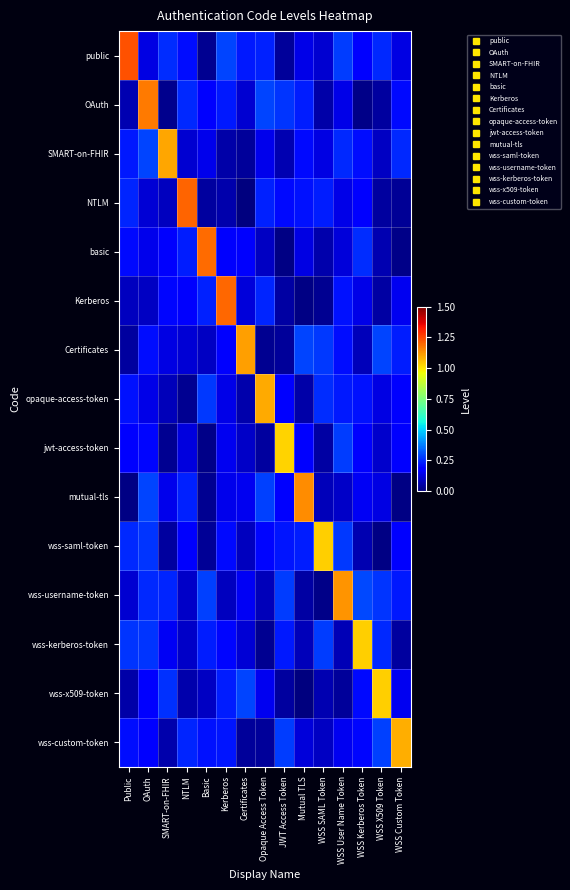

Reading left to right, list all the values displayed in this chart.

public: Public=1.2	OAuth=0.1	SMART-on-FHIR=0.3	NTLM=0.2	Basic=0.0	Kerberos=0.3	Certificates=0.2	Opaque Access Token=0.2	JWT Access Token=0.0	Mutual TLS=0.1	WSS SAML Token=0.1	WSS User Name Token=0.3	WSS Kerberos Token=0.2	WSS X509 Token=0.2	WSS Custom Token=0.1
OAuth: Public=0.1	OAuth=1.2	SMART-on-FHIR=0.0	NTLM=0.2	Basic=0.2	Kerberos=0.2	Certificates=0.1	Opaque Access Token=0.3	JWT Access Token=0.3	Mutual TLS=0.2	WSS SAML Token=0.1	WSS User Name Token=0.1	WSS Kerberos Token=0.0	WSS X509 Token=0.0	WSS Custom Token=0.2
SMART-on-FHIR: Public=0.2	OAuth=0.3	SMART-on-FHIR=1.1	NTLM=0.1	Basic=0.1	Kerberos=0.1	Certificates=0.0	Opaque Access Token=0.1	JWT Access Token=0.1	Mutual TLS=0.2	WSS SAML Token=0.1	WSS User Name Token=0.2	WSS Kerberos Token=0.2	WSS X509 Token=0.1	WSS Custom Token=0.2
NTLM: Public=0.2	OAuth=0.1	SMART-on-FHIR=0.1	NTLM=1.2	Basic=0.0	Kerberos=0.1	Certificates=0.0	Opaque Access Token=0.2	JWT Access Token=0.2	Mutual TLS=0.2	WSS SAML Token=0.2	WSS User Name Token=0.1	WSS Kerberos Token=0.2	WSS X509 Token=0.0	WSS Custom Token=0.0
basic: Public=0.2	OAuth=0.1	SMART-on-FHIR=0.2	NTLM=0.2	Basic=1.2	Kerberos=0.2	Certificates=0.2	Opaque Access Token=0.1	JWT Access Token=0.0	Mutual TLS=0.1	WSS SAML Token=0.1	WSS User Name Token=0.1	WSS Kerberos Token=0.3	WSS X509 Token=0.1	WSS Custom Token=0.0
Kerberos: Public=0.1	OAuth=0.1	SMART-on-FHIR=0.2	NTLM=0.2	Basic=0.2	Kerberos=1.2	Certificates=0.1	Opaque Access Token=0.2	JWT Access Token=0.1	Mutual TLS=0.0	WSS SAML Token=0.0	WSS User Name Token=0.2	WSS Kerberos Token=0.1	WSS X509 Token=0.0	WSS Custom Token=0.2
Certificates: Public=0.0	OAuth=0.2	SMART-on-FHIR=0.1	NTLM=0.1	Basic=0.1	Kerberos=0.2	Certificates=1.1	Opaque Access Token=0.0	JWT Access Token=0.0	Mutual TLS=0.3	WSS SAML Token=0.3	WSS User Name Token=0.2	WSS Kerberos Token=0.1	WSS X509 Token=0.3	WSS Custom Token=0.2
opaque-access-token: Public=0.2	OAuth=0.1	SMART-on-FHIR=0.1	NTLM=0.0	Basic=0.3	Kerberos=0.1	Certificates=0.1	Opaque Access Token=1.1	JWT Access Token=0.2	Mutual TLS=0.1	WSS SAML Token=0.3	WSS User Name Token=0.2	WSS Kerberos Token=0.2	WSS X509 Token=0.1	WSS Custom Token=0.2
jwt-access-token: Public=0.2	OAuth=0.2	SMART-on-FHIR=0.0	NTLM=0.1	Basic=0.0	Kerberos=0.1	Certificates=0.1	Opaque Access Token=0.0	JWT Access Token=1.0	Mutual TLS=0.2	WSS SAML Token=0.1	WSS User Name Token=0.3	WSS Kerberos Token=0.2	WSS X509 Token=0.1	WSS Custom Token=0.2
mutual-tls: Public=0.0	OAuth=0.3	SMART-on-FHIR=0.1	NTLM=0.2	Basic=0.0	Kerberos=0.1	Certificates=0.1	Opaque Access Token=0.3	JWT Access Token=0.2	Mutual TLS=1.1	WSS SAML Token=0.1	WSS User Name Token=0.1	WSS Kerberos Token=0.2	WSS X509 Token=0.1	WSS Custom Token=0.0
wss-saml-token: Public=0.2	OAuth=0.3	SMART-on-FHIR=0.0	NTLM=0.2	Basic=0.0	Kerberos=0.2	Certificates=0.1	Opaque Access Token=0.2	JWT Access Token=0.2	Mutual TLS=0.2	WSS SAML Token=1.0	WSS User Name Token=0.3	WSS Kerberos Token=0.1	WSS X509 Token=0.0	WSS Custom Token=0.2
wss-username-token: Public=0.1	OAuth=0.2	SMART-on-FHIR=0.2	NTLM=0.1	Basic=0.3	Kerberos=0.1	Certificates=0.2	Opaque Access Token=0.1	JWT Access Token=0.3	Mutual TLS=0.0	WSS SAML Token=0.0	WSS User Name Token=1.1	WSS Kerberos Token=0.3	WSS X509 Token=0.3	WSS Custom Token=0.2
wss-kerberos-token: Public=0.3	OAuth=0.3	SMART-on-FHIR=0.2	NTLM=0.1	Basic=0.2	Kerberos=0.2	Certificates=0.1	Opaque Access Token=0.0	JWT Access Token=0.2	Mutual TLS=0.1	WSS SAML Token=0.3	WSS User Name Token=0.1	WSS Kerberos Token=1.0	WSS X509 Token=0.2	WSS Custom Token=0.0
wss-x509-token: Public=0.1	OAuth=0.2	SMART-on-FHIR=0.3	NTLM=0.1	Basic=0.1	Kerberos=0.2	Certificates=0.3	Opaque Access Token=0.2	JWT Access Token=0.0	Mutual TLS=0.0	WSS SAML Token=0.1	WSS User Name Token=0.0	WSS Kerberos Token=0.2	WSS X509 Token=1.0	WSS Custom Token=0.2
wss-custom-token: Public=0.2	OAuth=0.2	SMART-on-FHIR=0.1	NTLM=0.2	Basic=0.2	Kerberos=0.2	Certificates=0.0	Opaque Access Token=0.0	JWT Access Token=0.3	Mutual TLS=0.1	WSS SAML Token=0.1	WSS User Name Token=0.1	WSS Kerberos Token=0.2	WSS X509 Token=0.3	WSS Custom Token=1.1